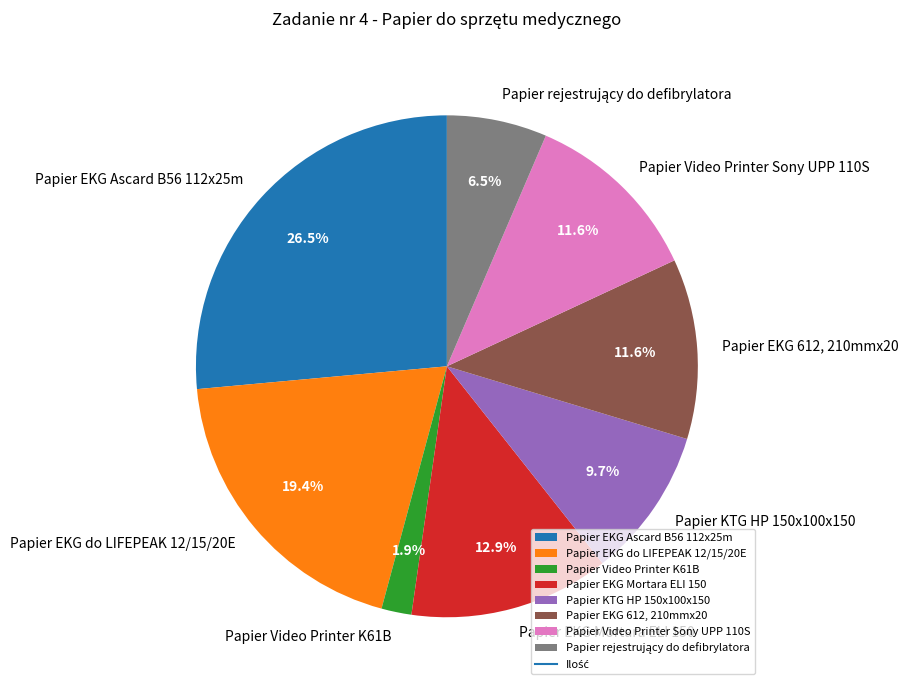

How many segments does this pie chart have?

8